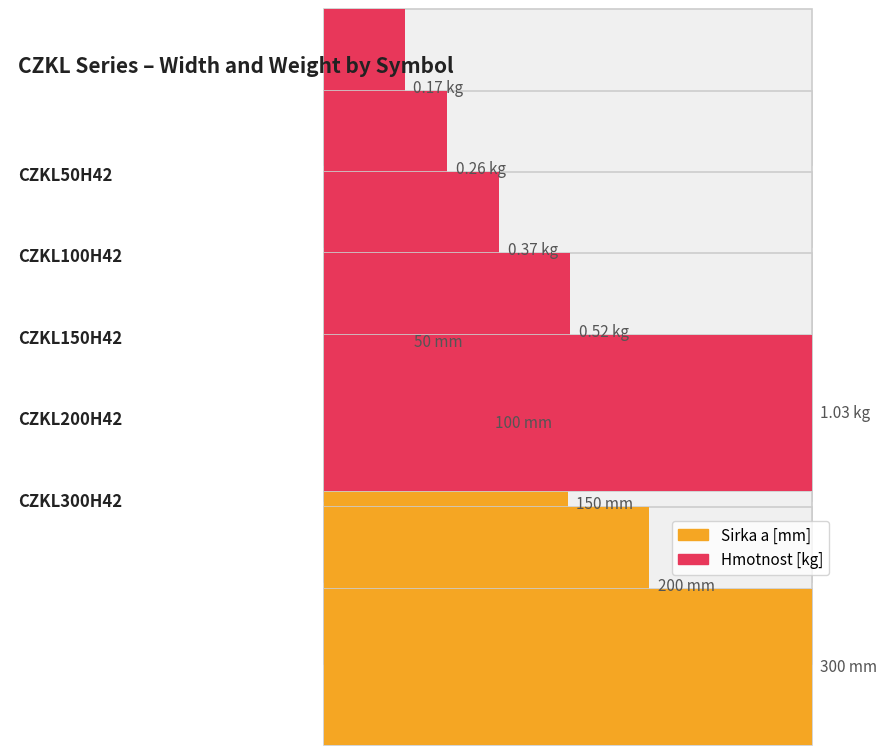

Which series has the largest total across all categories?

Sirka a [mm]